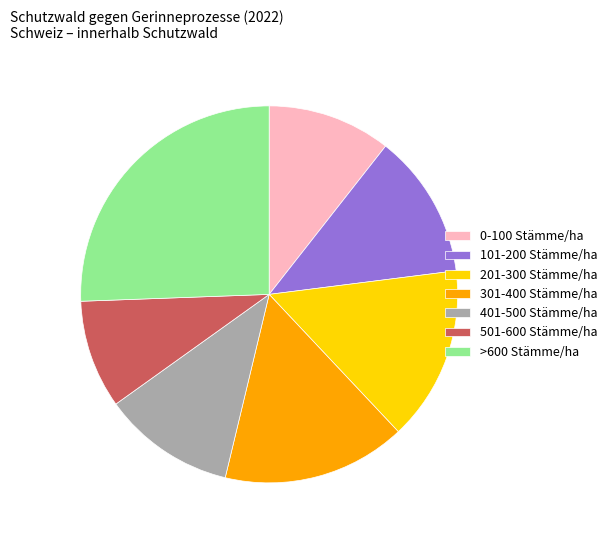

Which category has the biggest portion of the pie?

>600 Stämme/ha